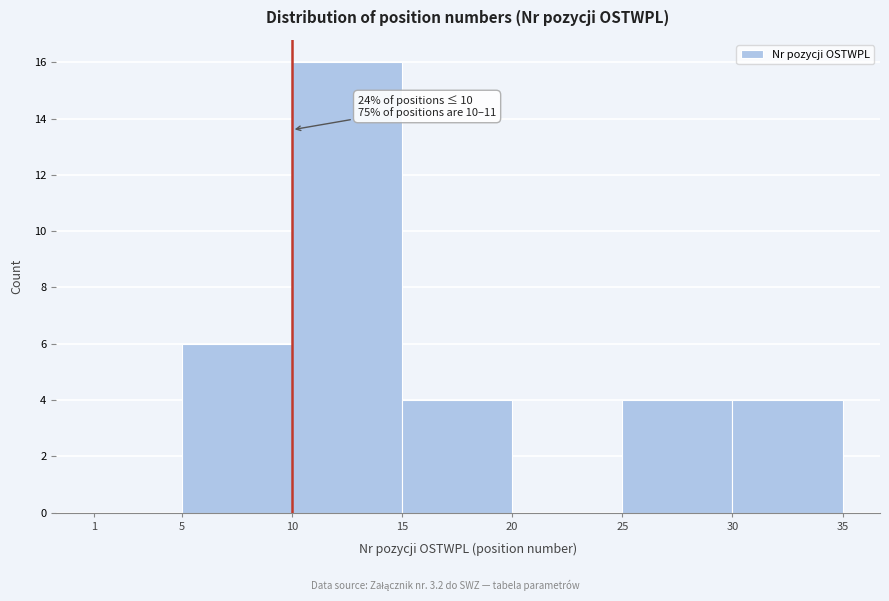

Over which range of the x-axis is the bar tallest?

10 to 15